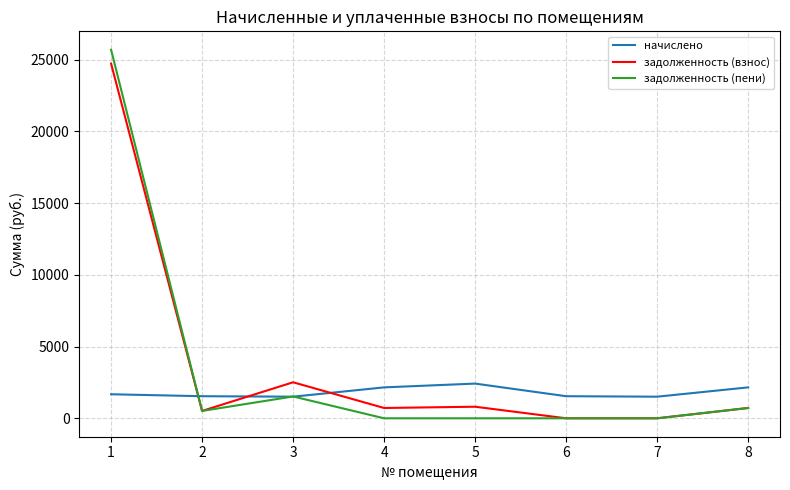

Between 2 and 8, which series saw the biggest shift?

начислено